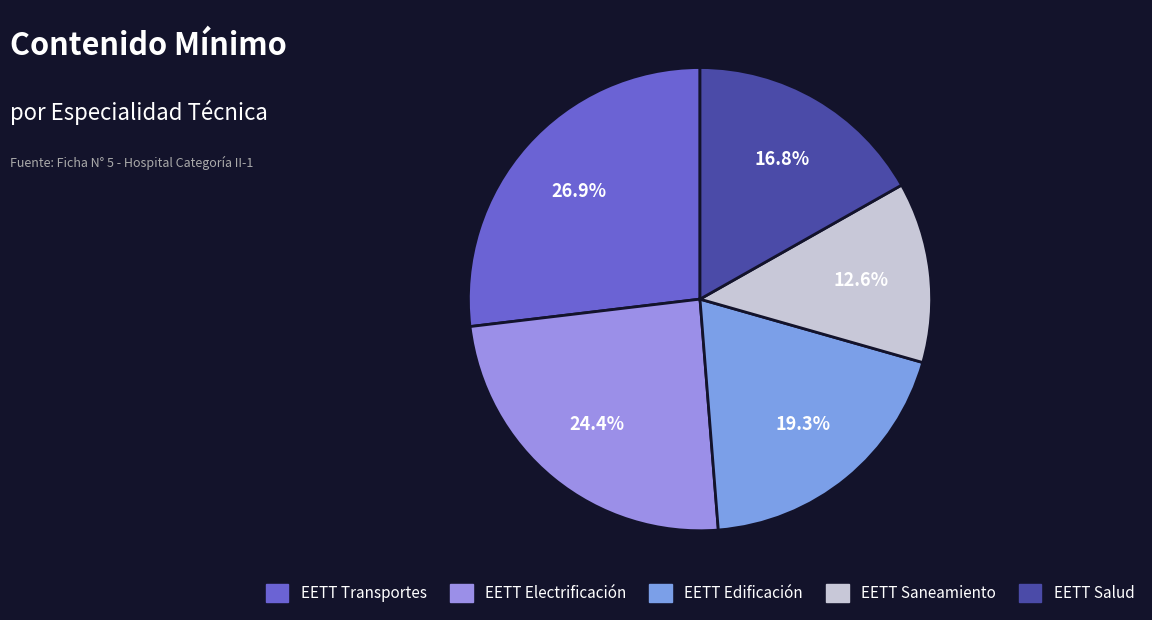

The EETT Saneamiento slice represents 13% of the pie. True or false?

True